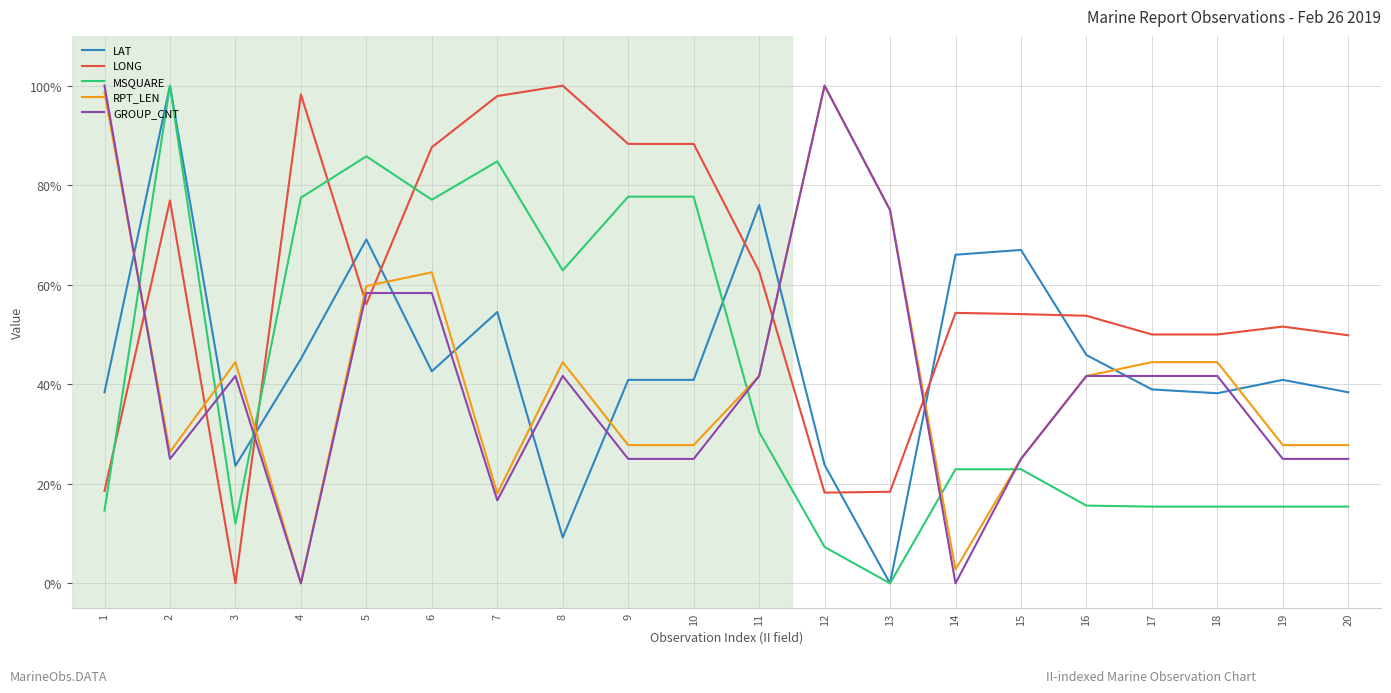

What is the maximum value shown in the chart?

100.0